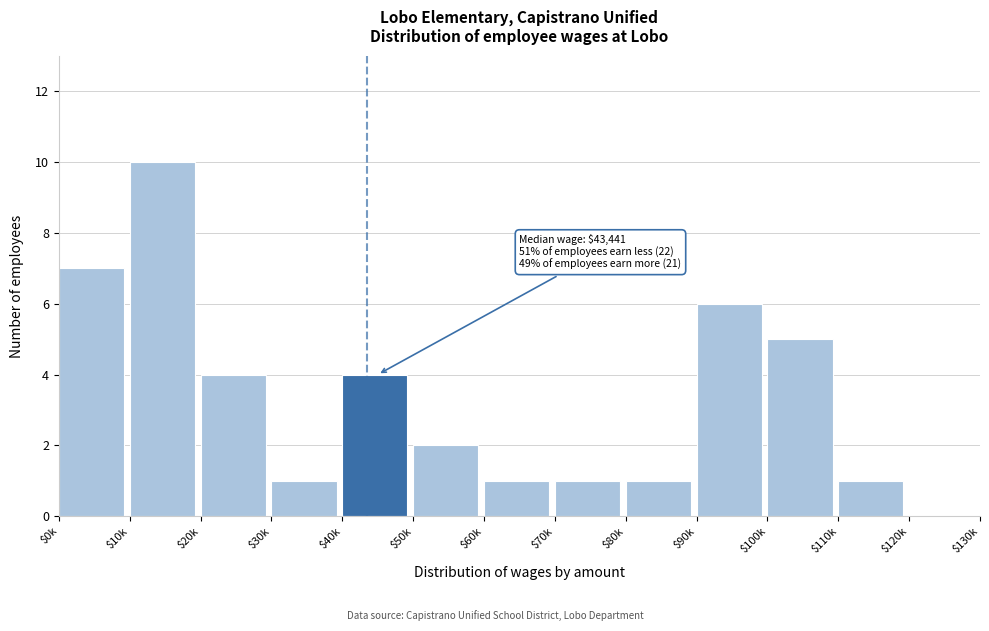

At which category does the chart reach its peak across all series?

$10k